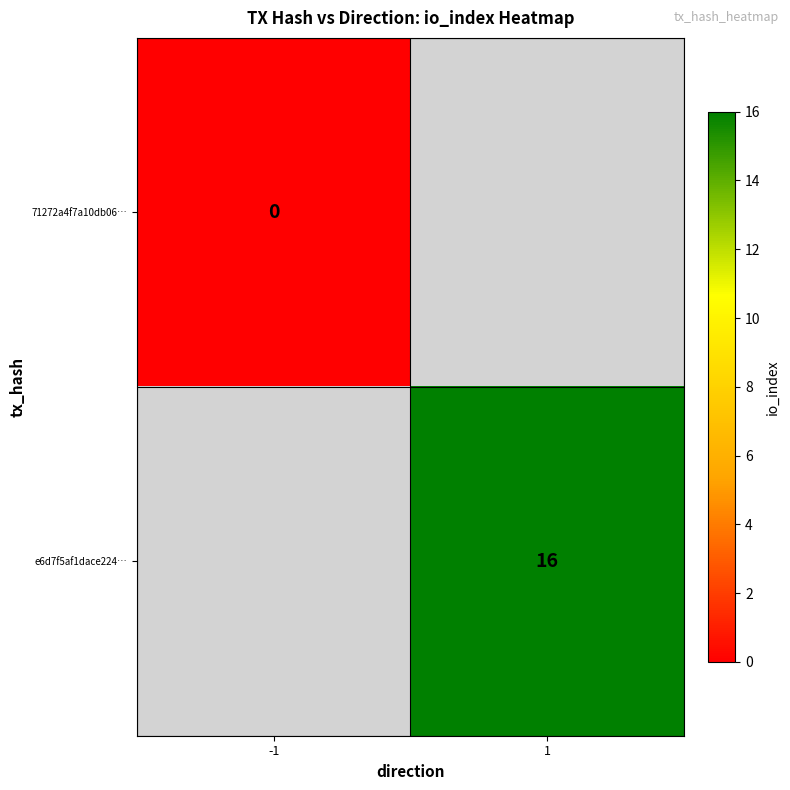

Is the value of 71272a4f7a10db06… at -1 greater than the value of e6d7f5af1dace224… at 1?

No